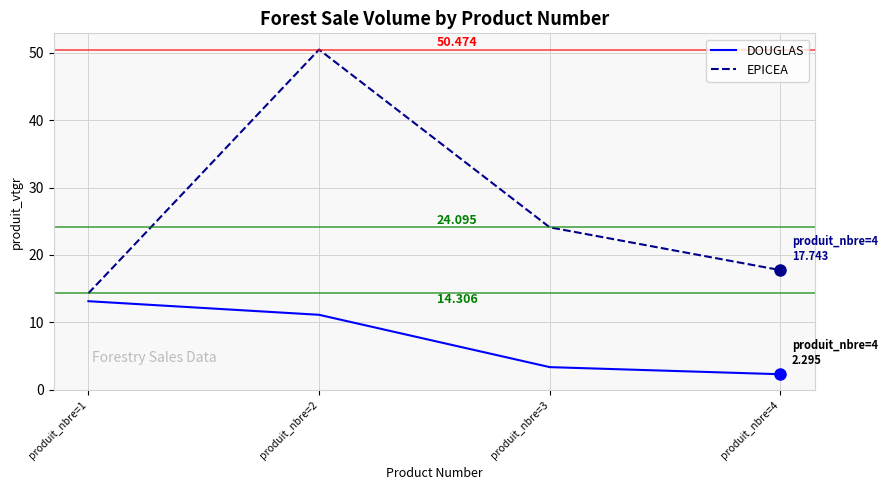

Where does the DOUGLAS series first go above 11?

produit_nbre=1